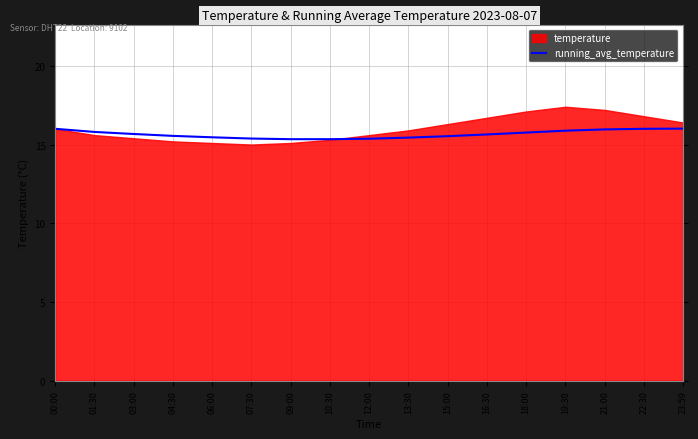

What is the difference between the maximum and minimum values?

0.7